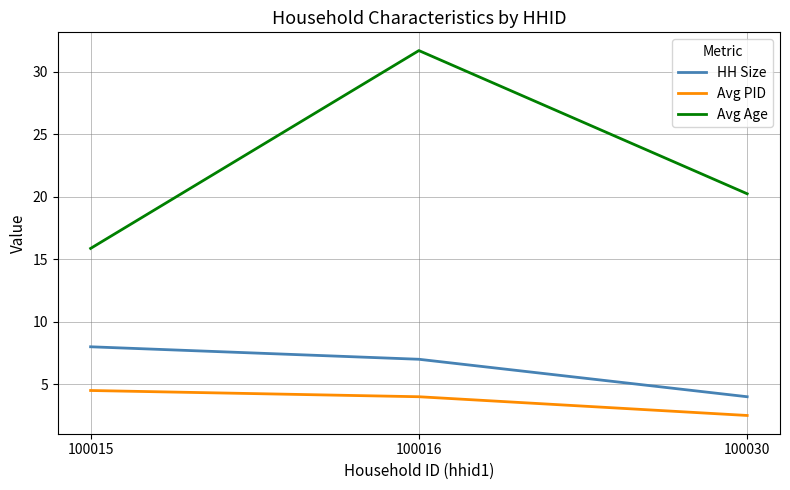

What is the difference between the maximum and minimum values in the Avg PID series?

2.0